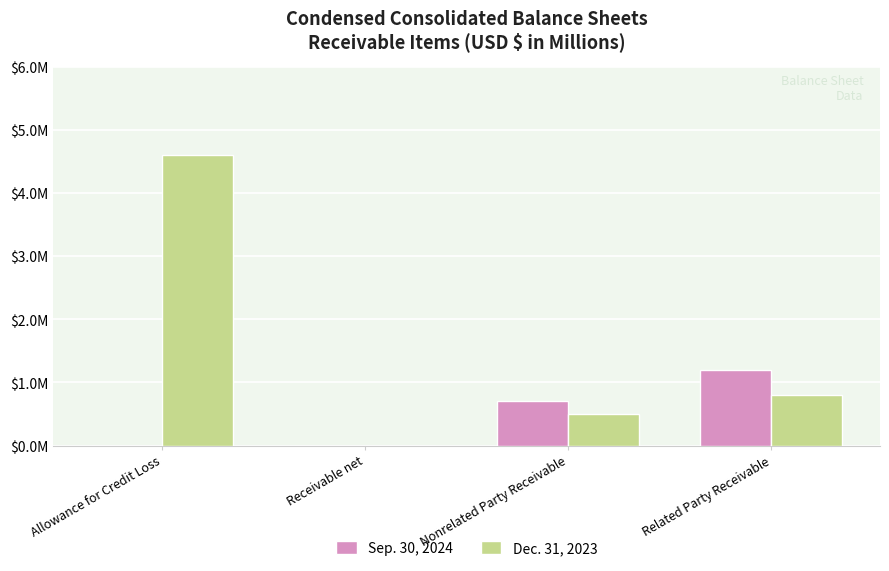

List the series in order of their overall mean, lowest first.

Sep. 30, 2024, Dec. 31, 2023